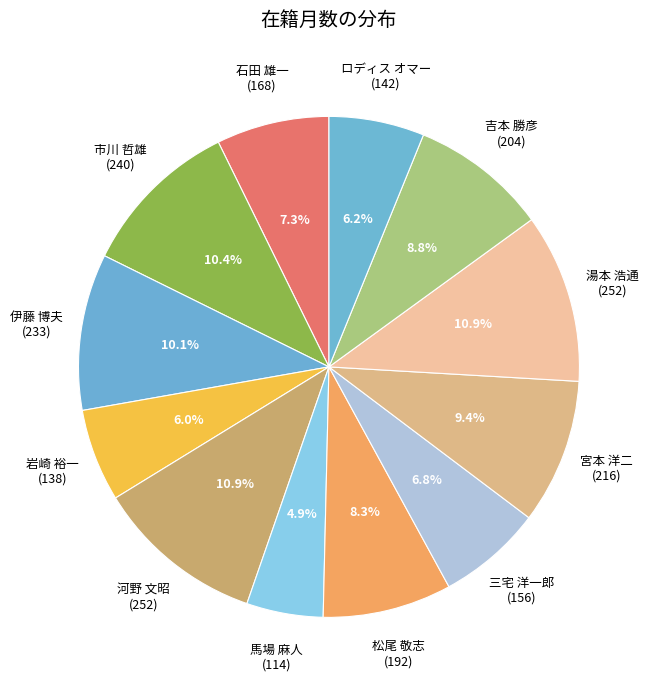

Between 吉本 勝彦 (204) and 伊藤 博夫 (233), which is larger?

伊藤 博夫 (233)